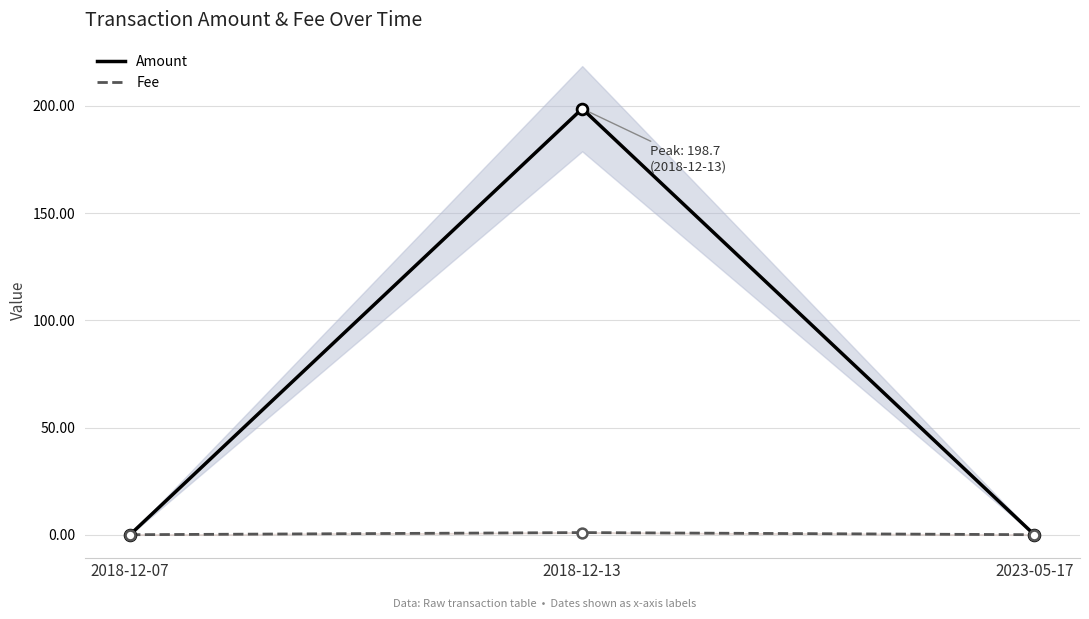

Which series contains the highest Y value?

Amount